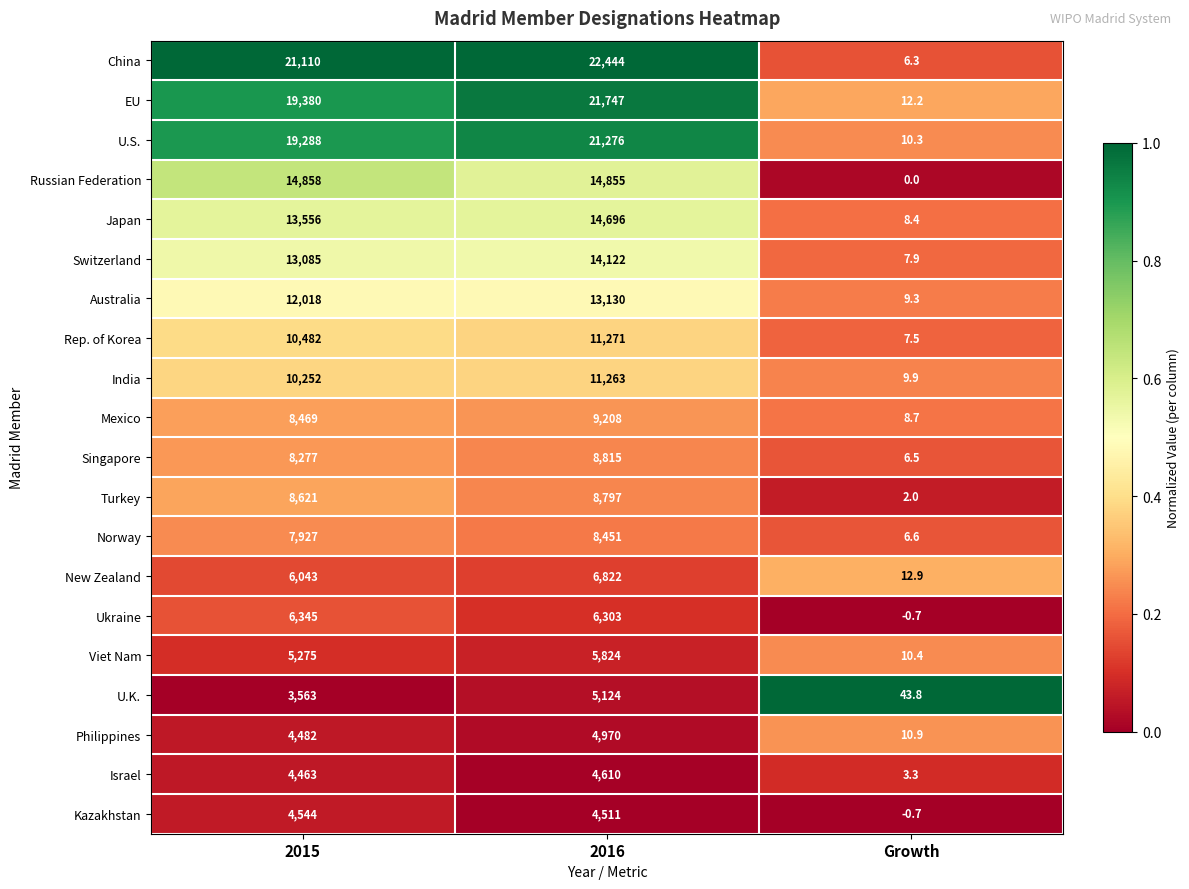

Where is U.S. nearest to the value 10643?

2015